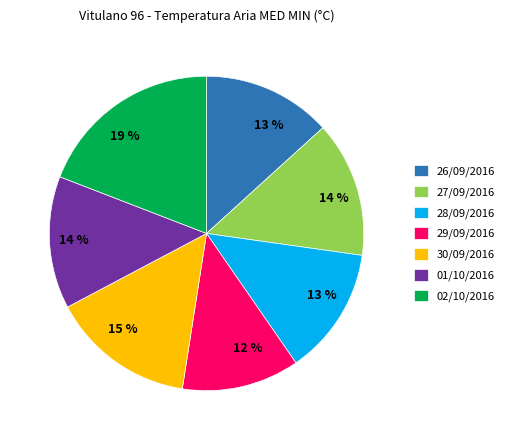

To the nearest percent, what is the combined percentage of 29/09/2016 and 02/10/2016?

31%